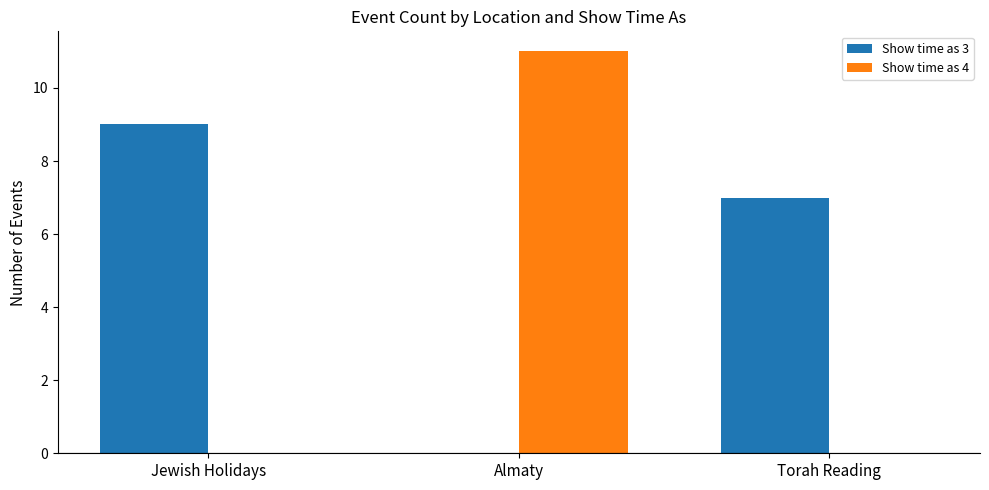

How many groups of bars are there?

3